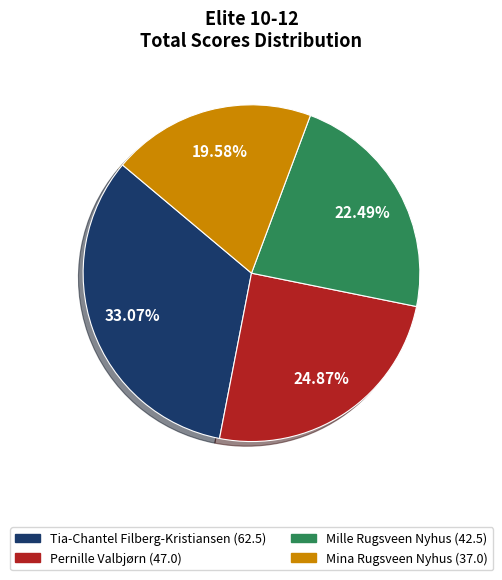

Rank the categories by value from highest to lowest.

Tia-Chantel Filberg-Kristiansen, Pernille Valbjørn, Mille Rugsveen Nyhus, Mina Rugsveen Nyhus